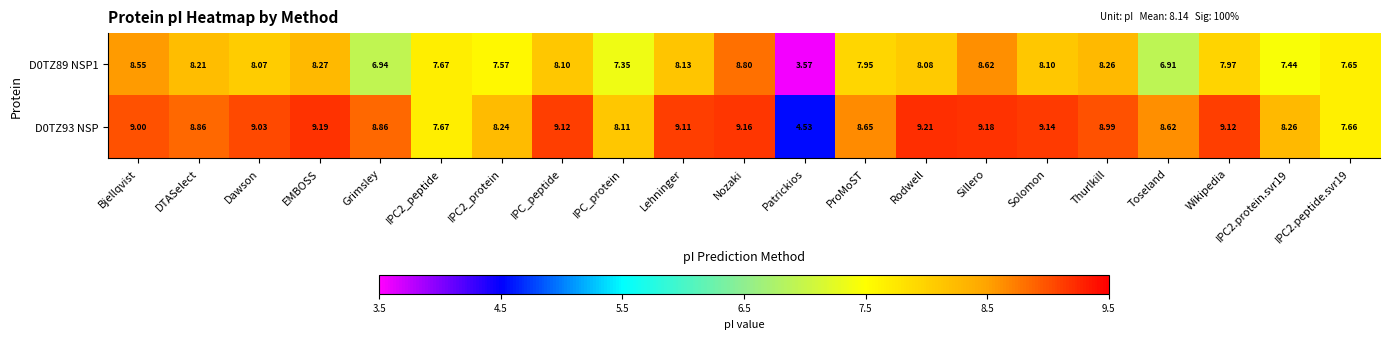

Where is D0TZ89 NSP1 nearest to the value 6?

Toseland